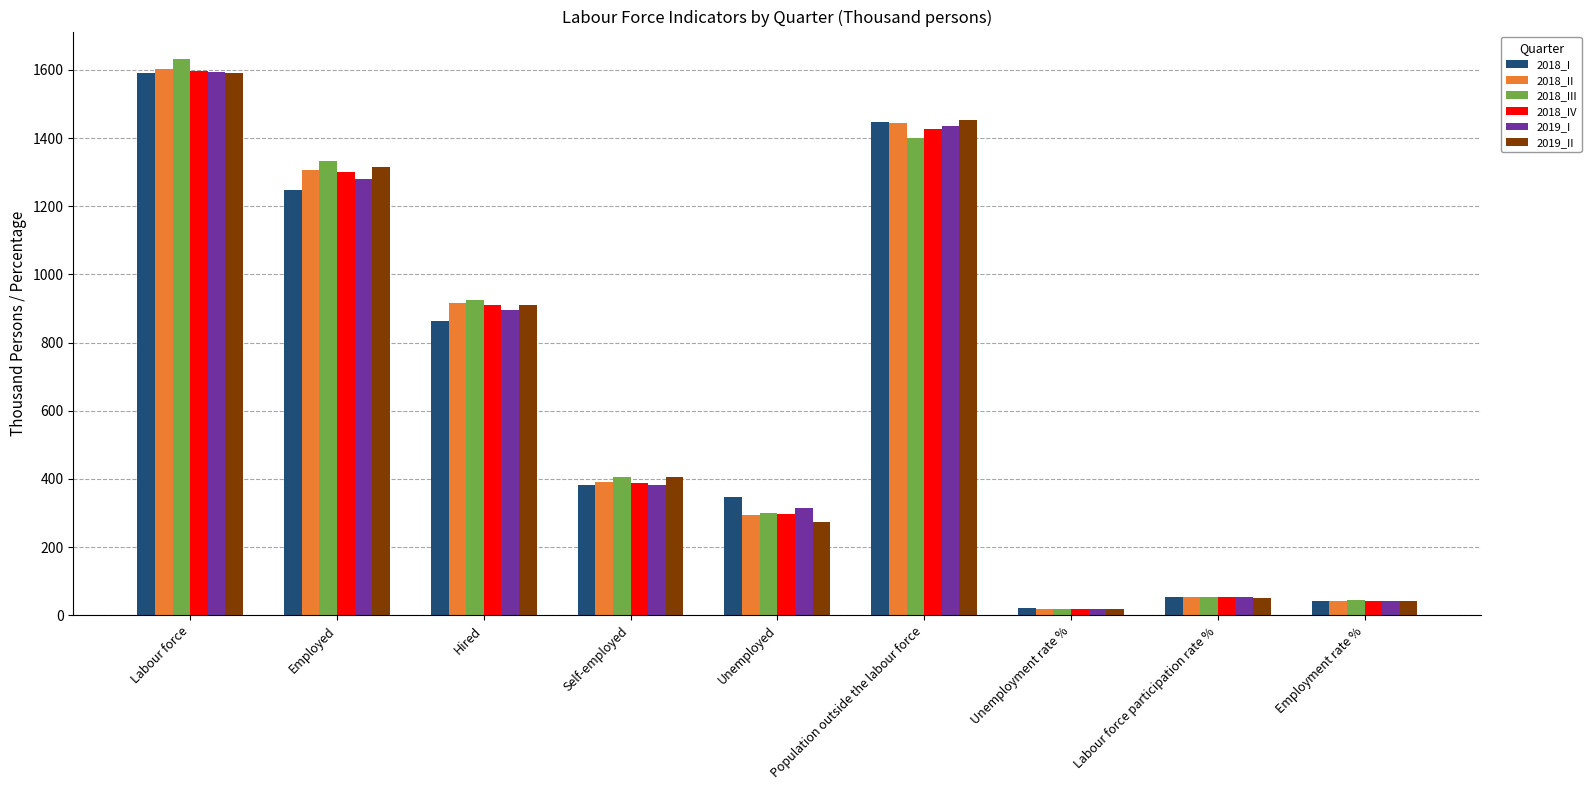

What is the sum of the 2018_II values at Labour force and Self-employed?

1992.2